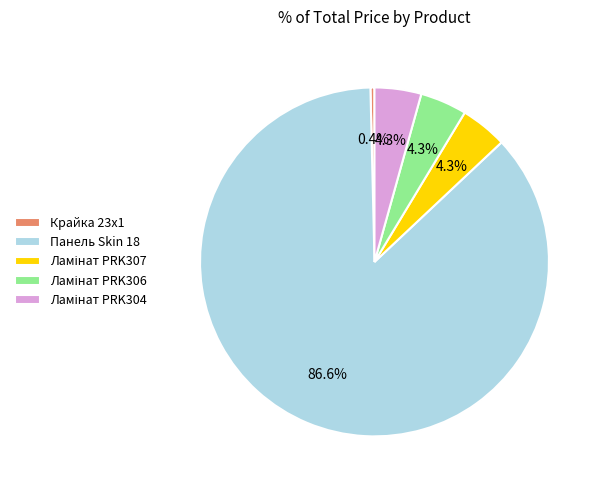

How many slices are in this pie chart?

5